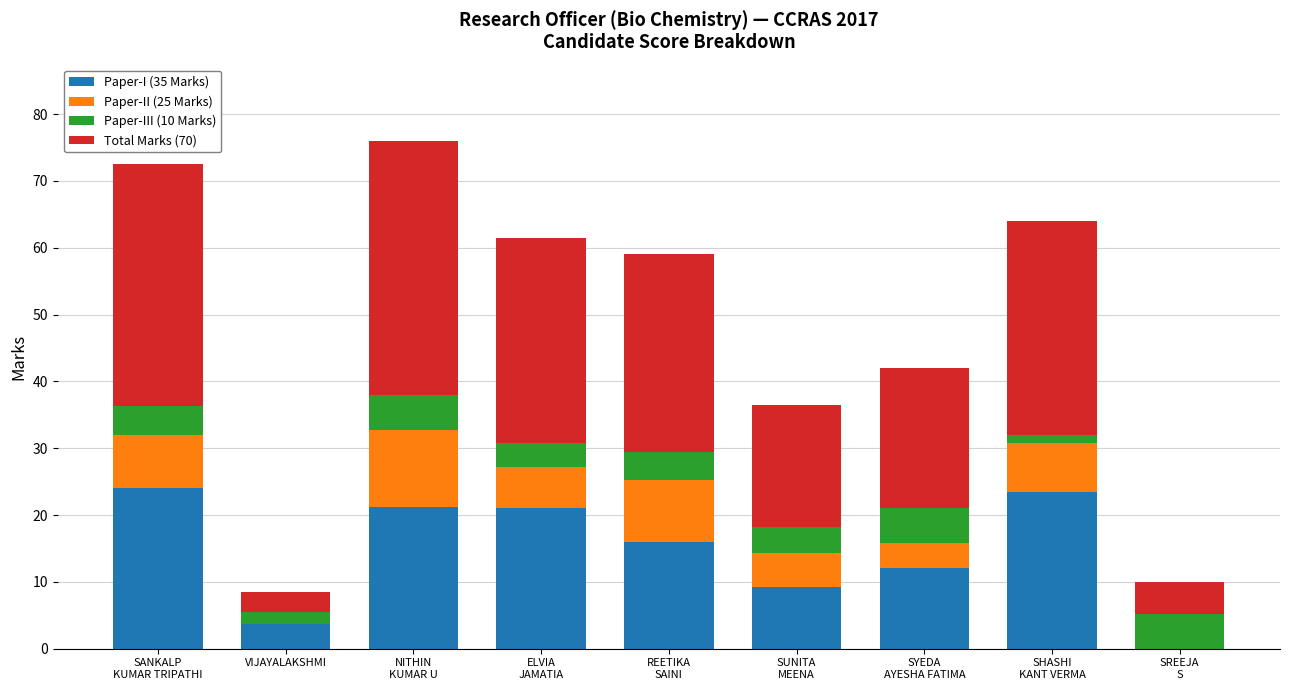

What is the maximum value for Paper-I (35 Marks)?

24.0